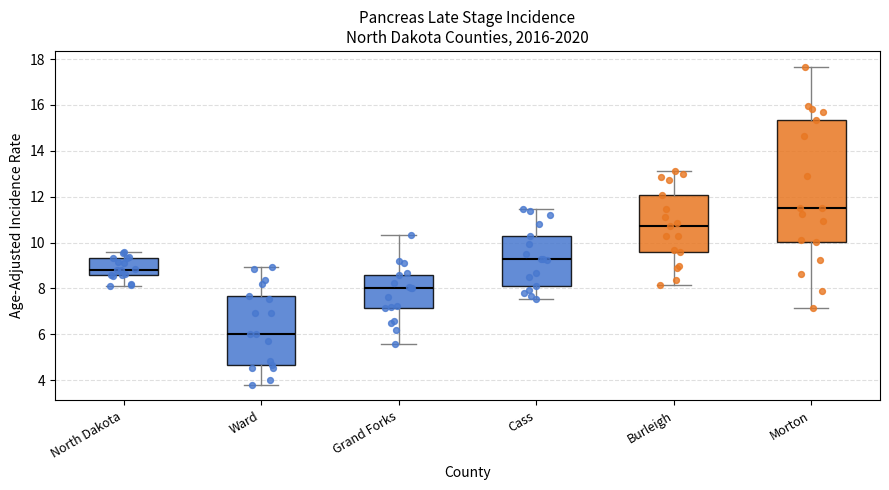

Reading left to right, transcribe this box plot: for each box, give where its median line is, the range the box spans, and where its two whiskers end, as read against the y-axis. The values are not printed on the chart, so give them approximately, as read against the axis.

North Dakota: median 8.8, box 8.6 to 9.4, whiskers 8.2 to 9.6
Ward: median 6.0, box 4.6 to 7.6, whiskers 3.8 to 9.0
Grand Forks: median 8.0, box 7.2 to 8.6, whiskers 5.6 to 10.4
Cass: median 9.4, box 8.2 to 10.2, whiskers 7.6 to 11.4
Burleigh: median 10.8, box 9.6 to 12.0, whiskers 8.2 to 13.2
Morton: median 11.6, box 10.0 to 15.4, whiskers 7.2 to 17.6